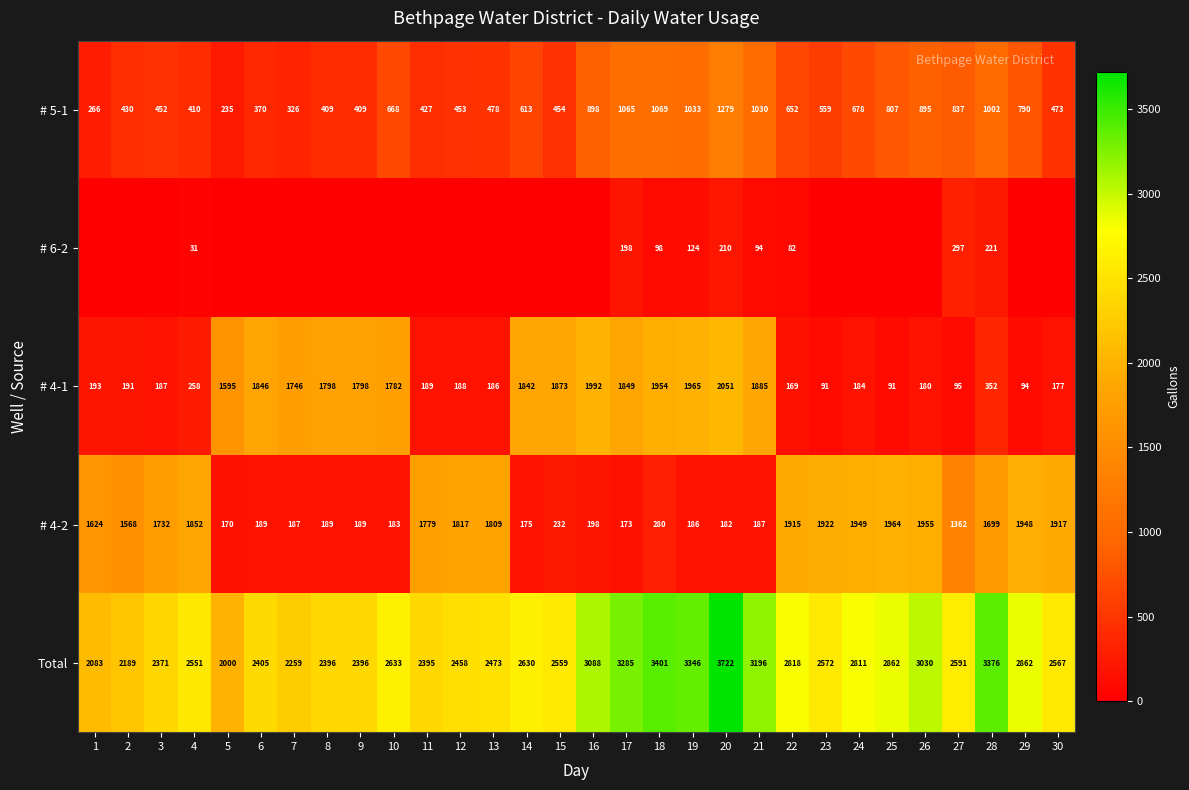

How many series are shown in this chart?

5